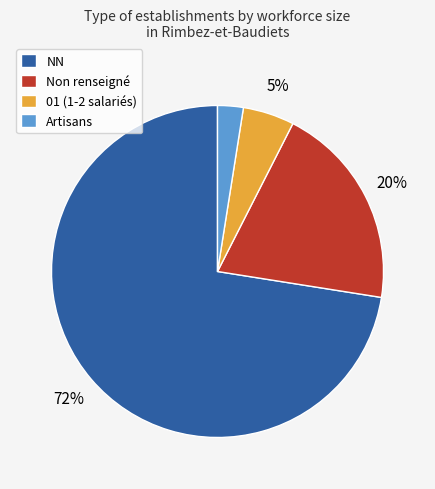

The NN slice represents 63% of the pie. True or false?

False